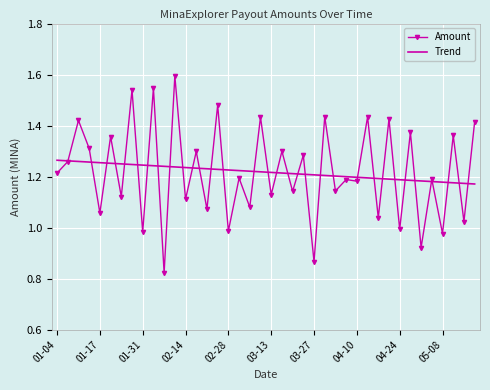

List the series in order of their peak value, highest first.

Amount, Trend